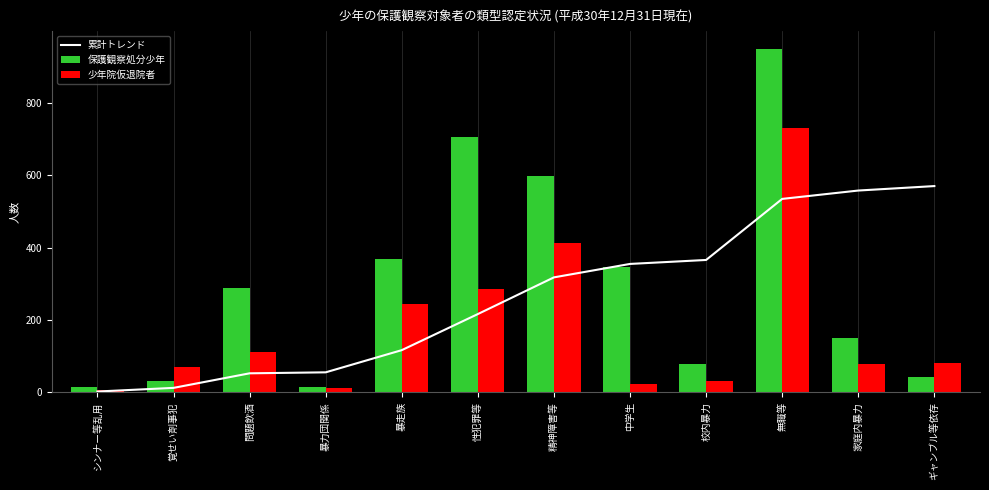

Reading left to right, transcribe all the data shown in this chart.

累計トレンド: 2.1	12.2	52.5	55.2	116.6	216.4	318.0	355.2	366.1	535.1	558.2	570.6
保護観察処分少年: 14.0	30.0	289.0	15.0	368.0	706.0	598.0	346.0	77.0	951.0	151.0	43.0
少年院仮退院者: 7.0	70.0	112.0	12.0	243.0	287.0	412.0	24.0	32.0	730.0	79.0	80.0